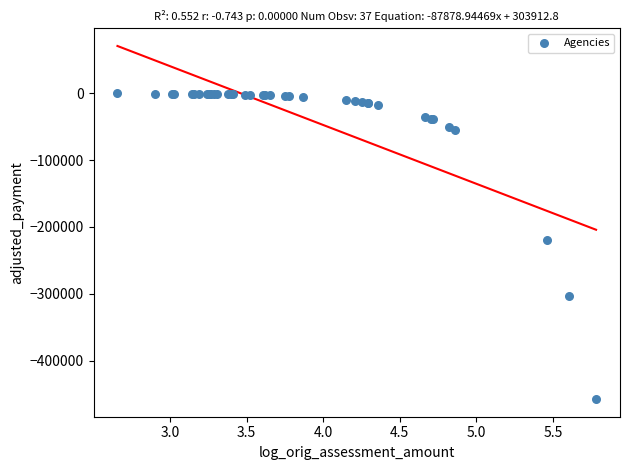

What Y value in the scatter plot is closest to -228739?

-218863.2